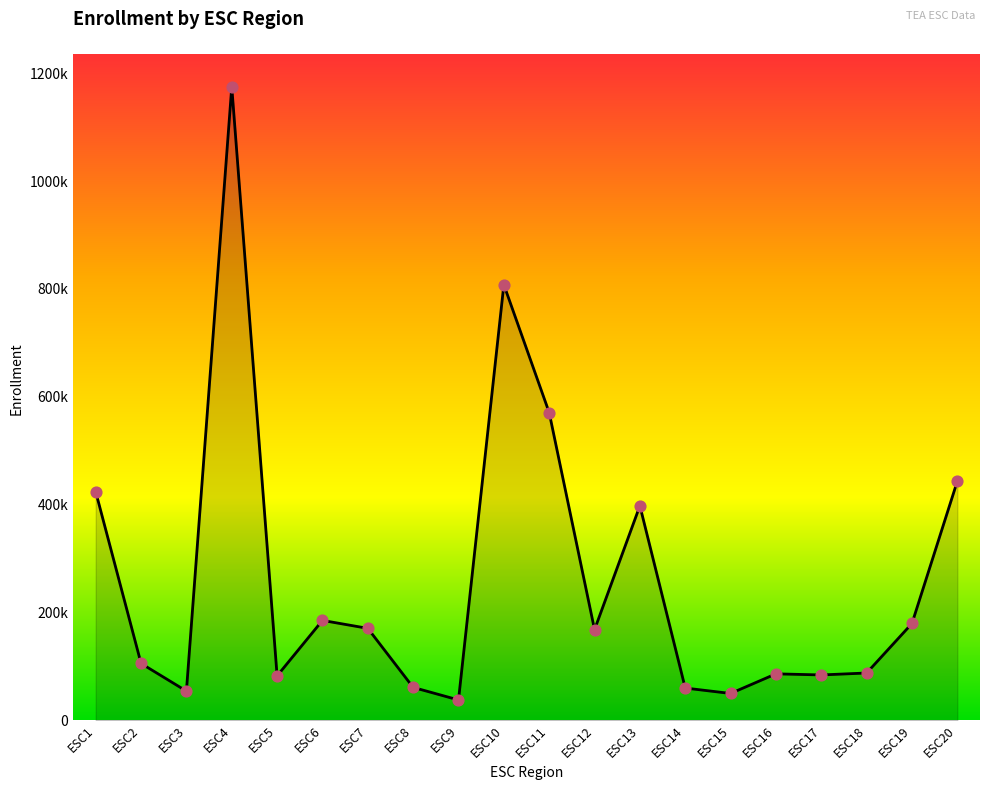

What is the change in value from ESC15 to ESC17?

+34330